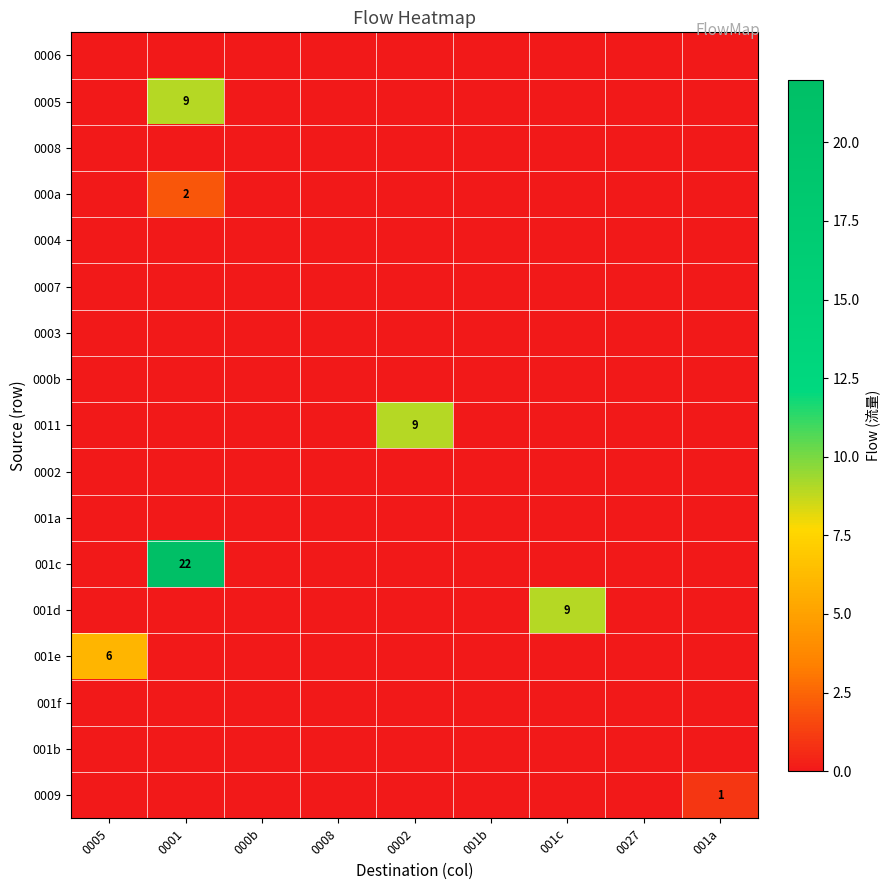

Count the number of categories in the chart.

9